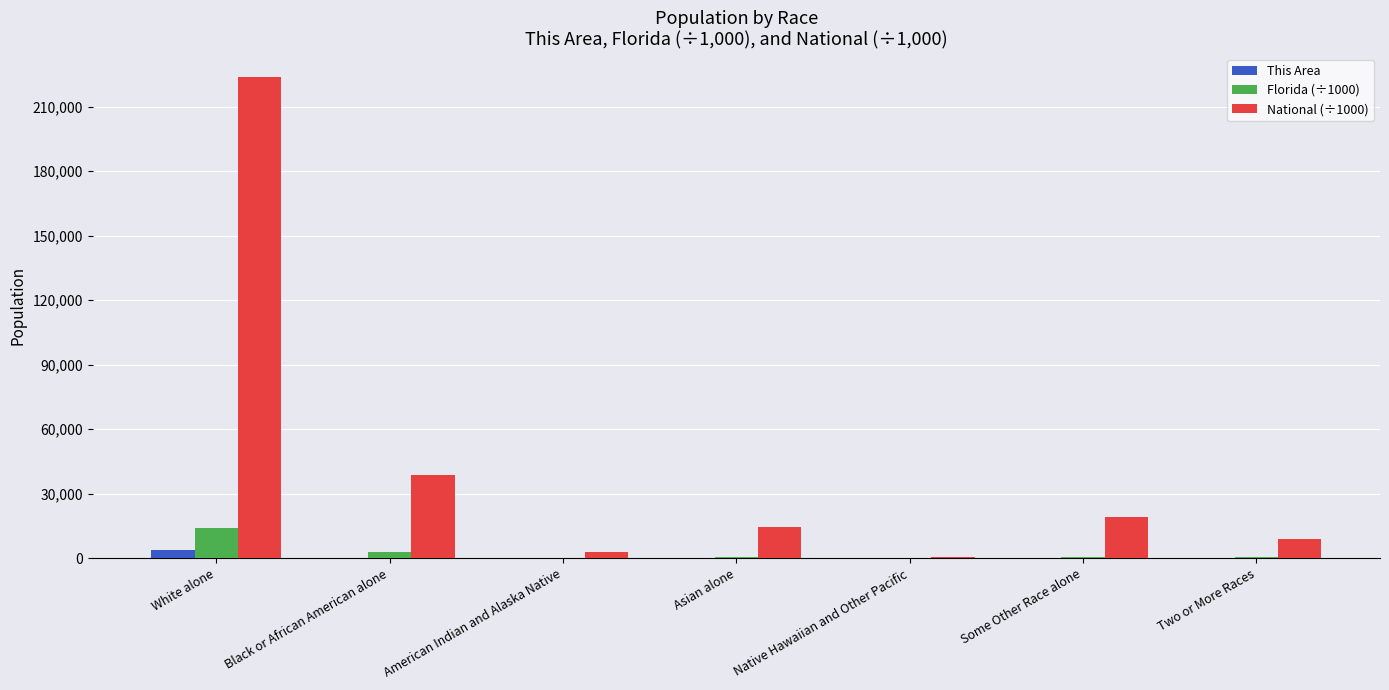

How many distinct data groups are displayed?

3